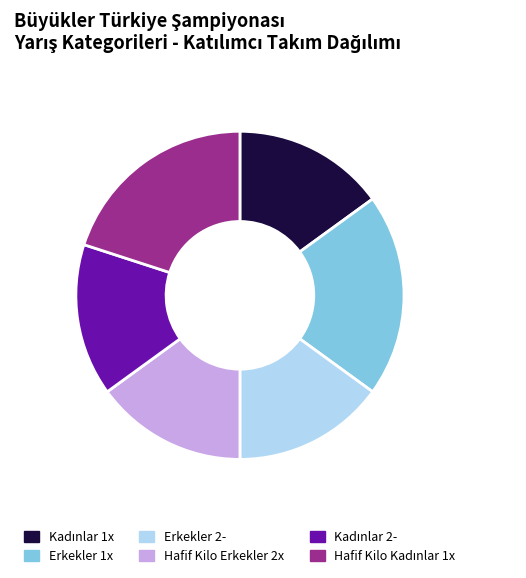

Combined, do Hafif Kilo Erkekler 2x and Erkekler 2- account for over 50%?

No